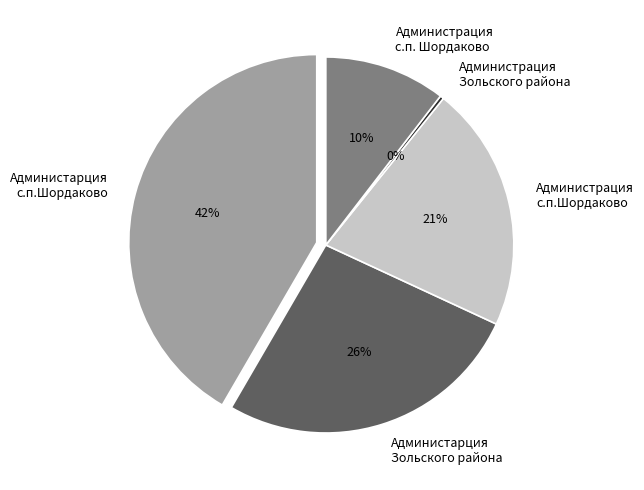

What percentage do Администрация Зольского района and Администрация с.п. Шордаково together represent?

10.8%